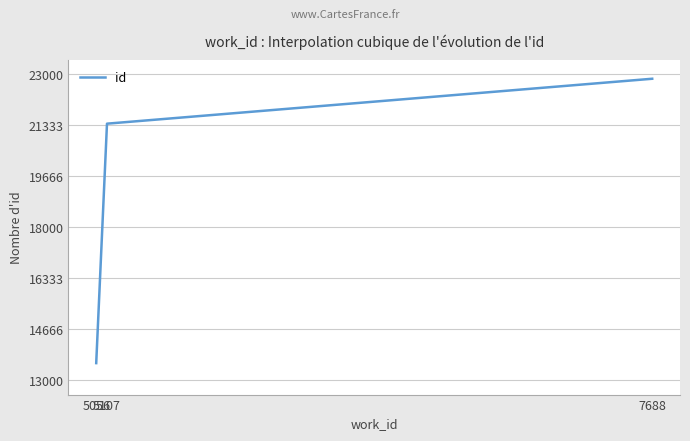

Where does the data first go above 21382?

5107